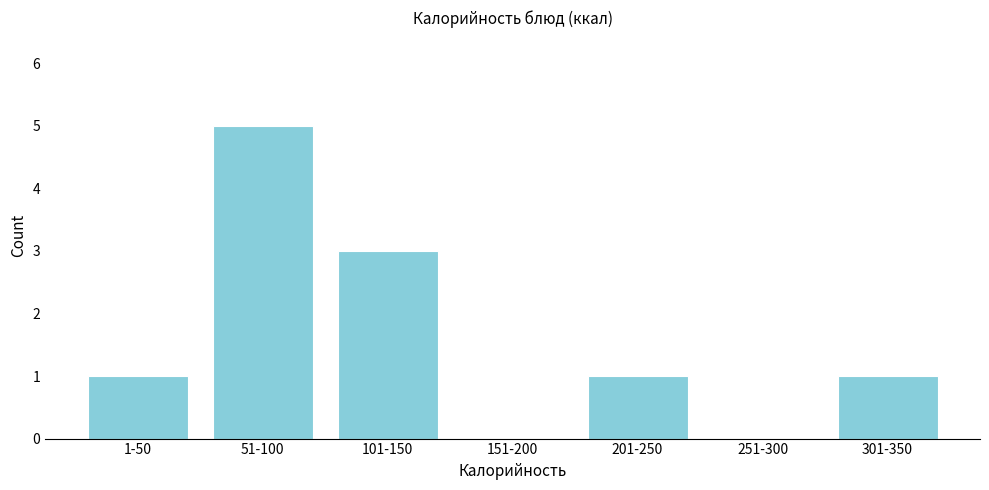

Reading left to right, list all the values displayed in this chart.

1-50=1	51-100=5	101-150=3	151-200=0	201-250=1	251-300=0	301-350=1